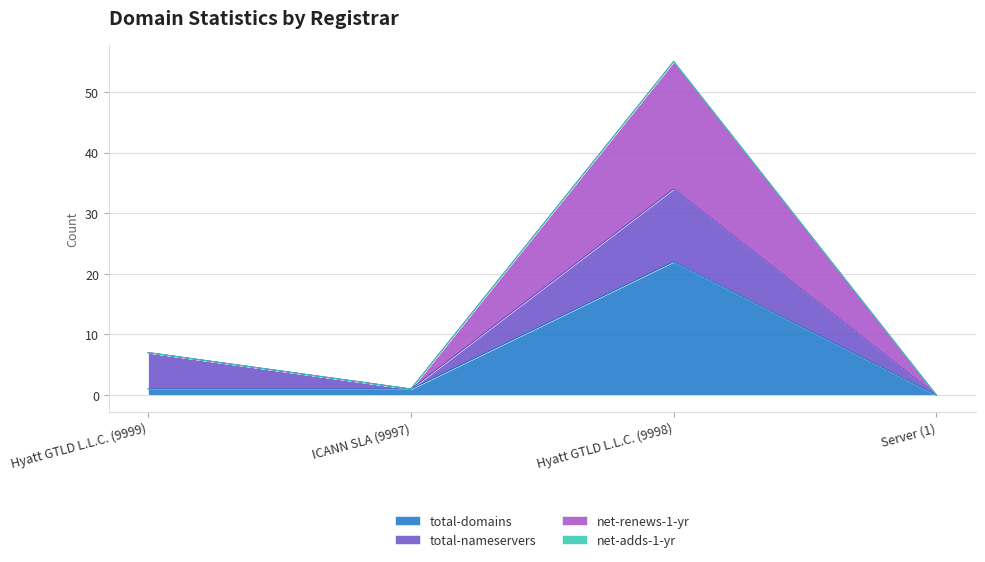

Which category has the highest value in the total-domains series?

Hyatt GTLD L.L.C. (9998)